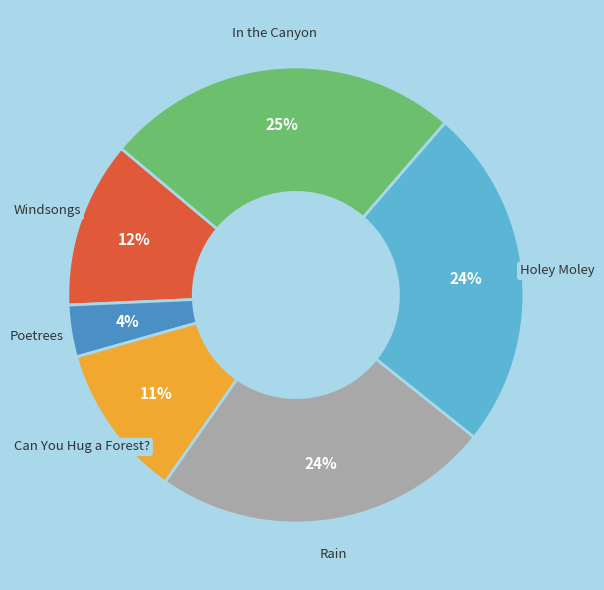

Does Poetrees represent more than half of the total?

No